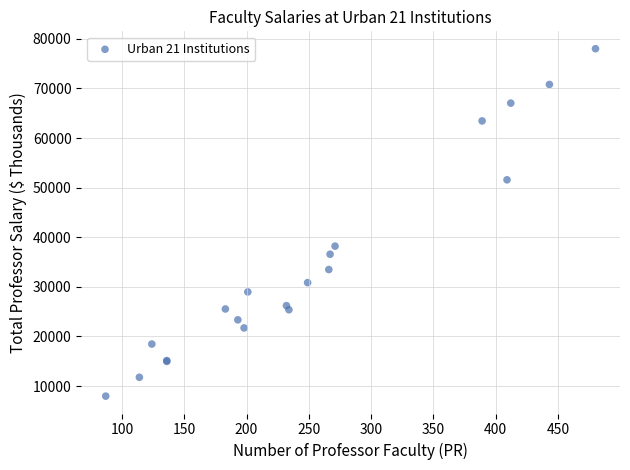

What Y value in the scatter plot is closest to 42988?

38211.0